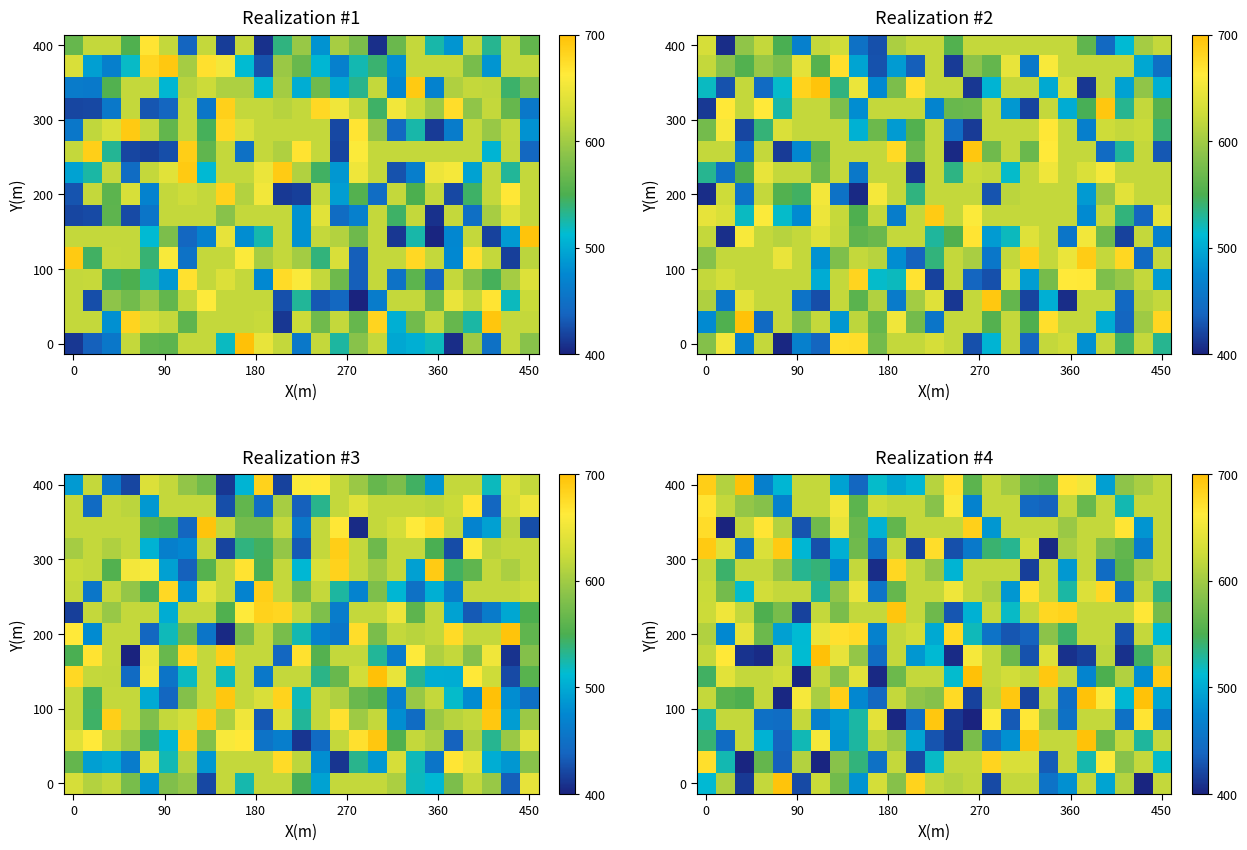

Is it true that 0 equals 1035.3 at 450?

False